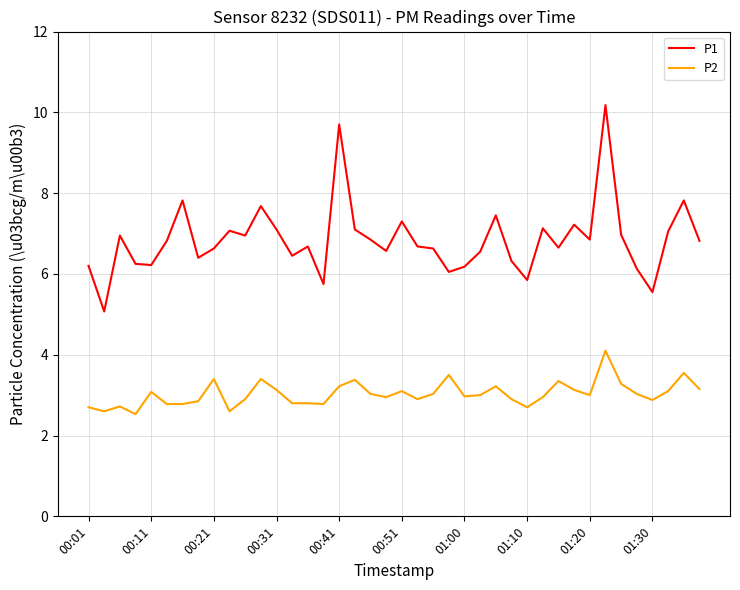

Rank the series by their maximum value, from lowest to highest.

P2, P1